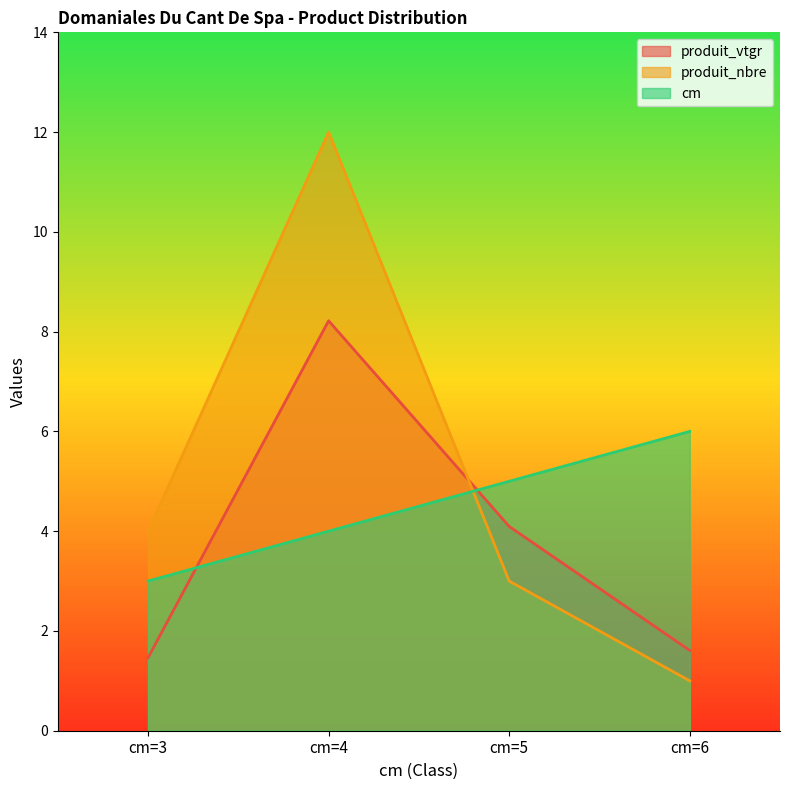

How many values in the produit_vtgr series exceed 4?

2